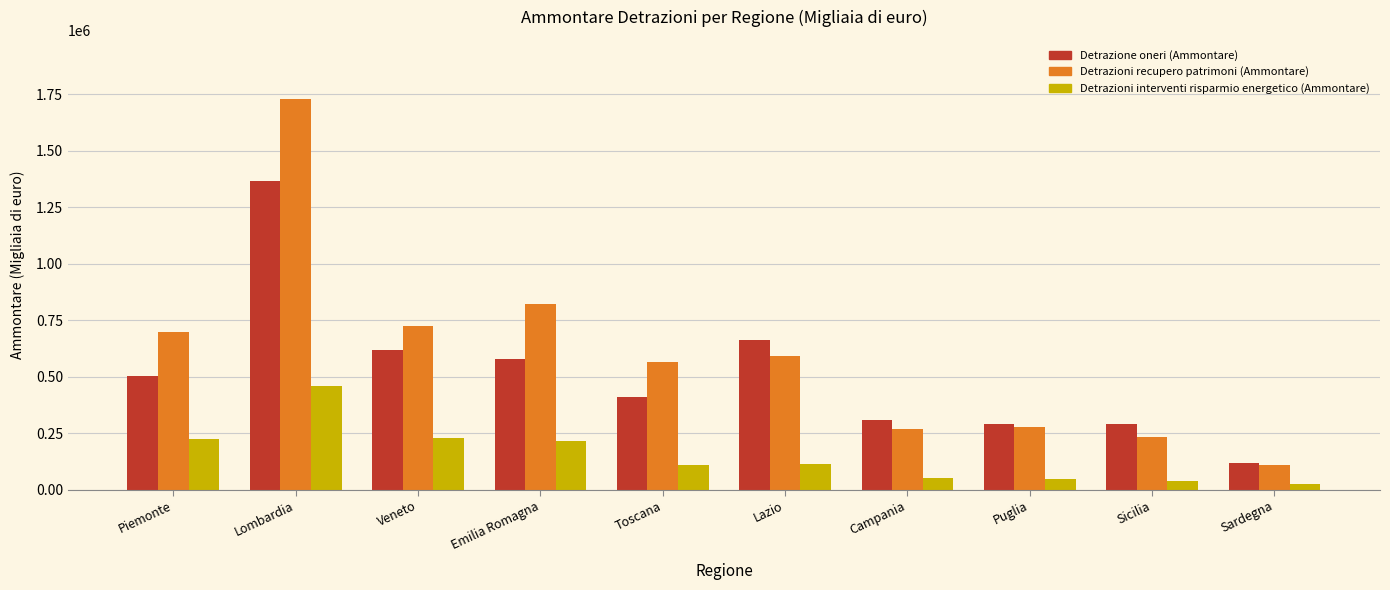

Are the bars horizontal?

No